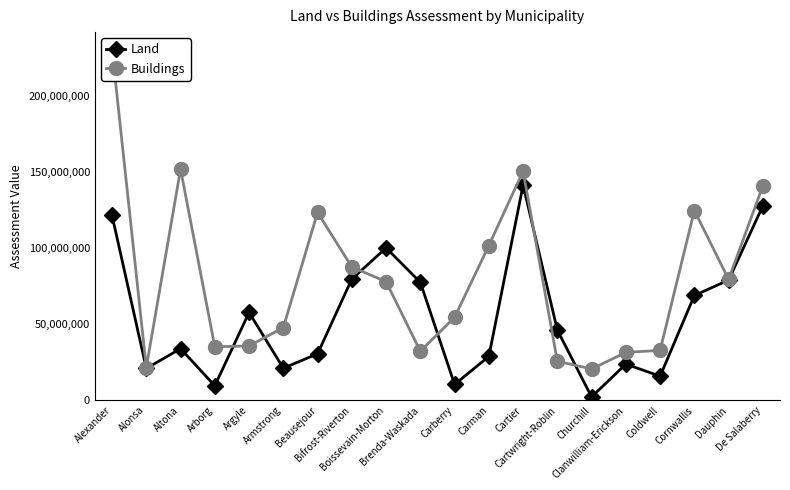

What is the label of the 4th point from the left?

Arborg